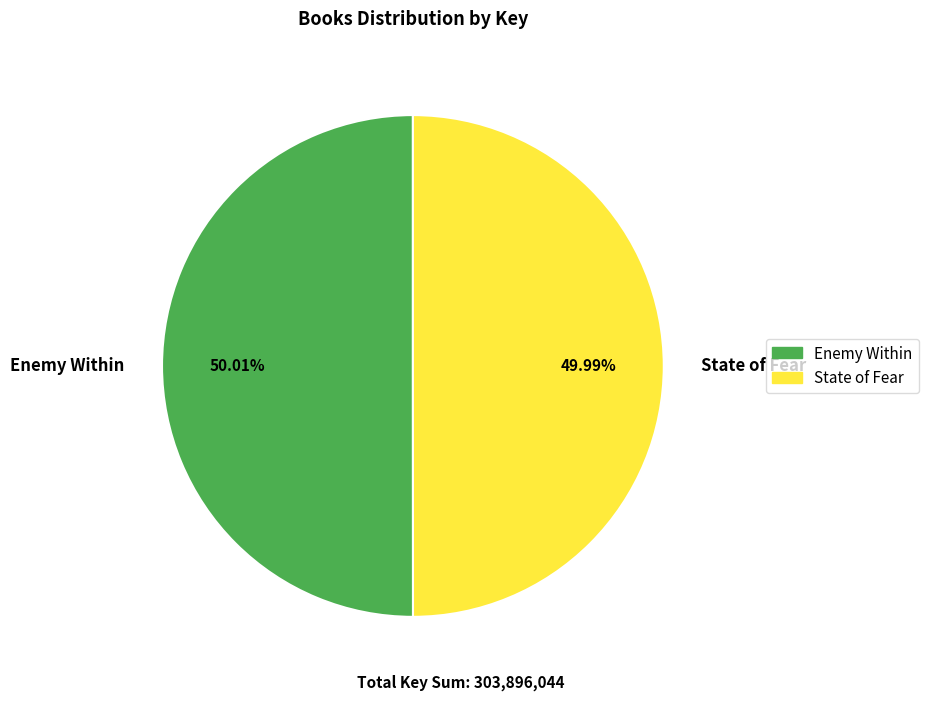

How many slices are in this pie chart?

2